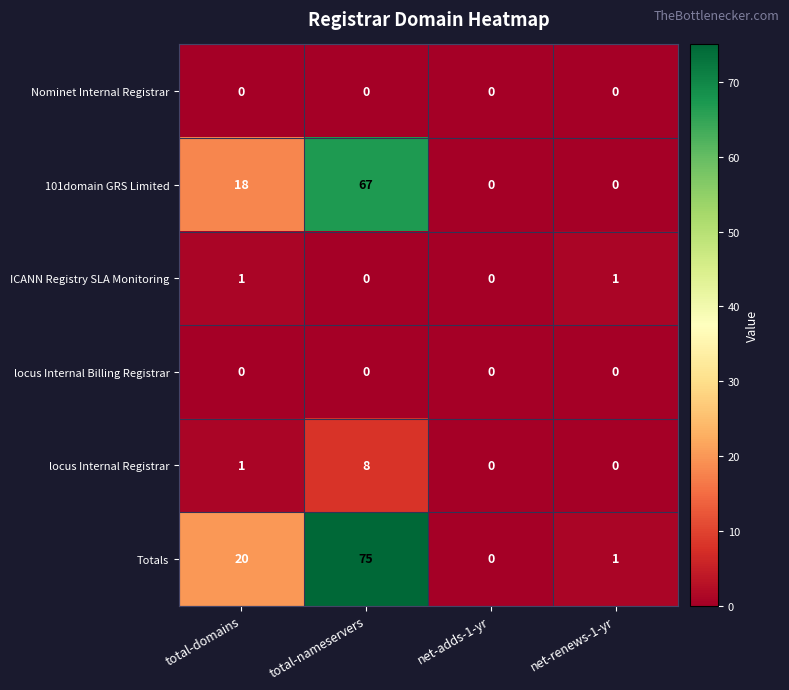

What is the difference between the second highest and minimum values in the Totals series?

20